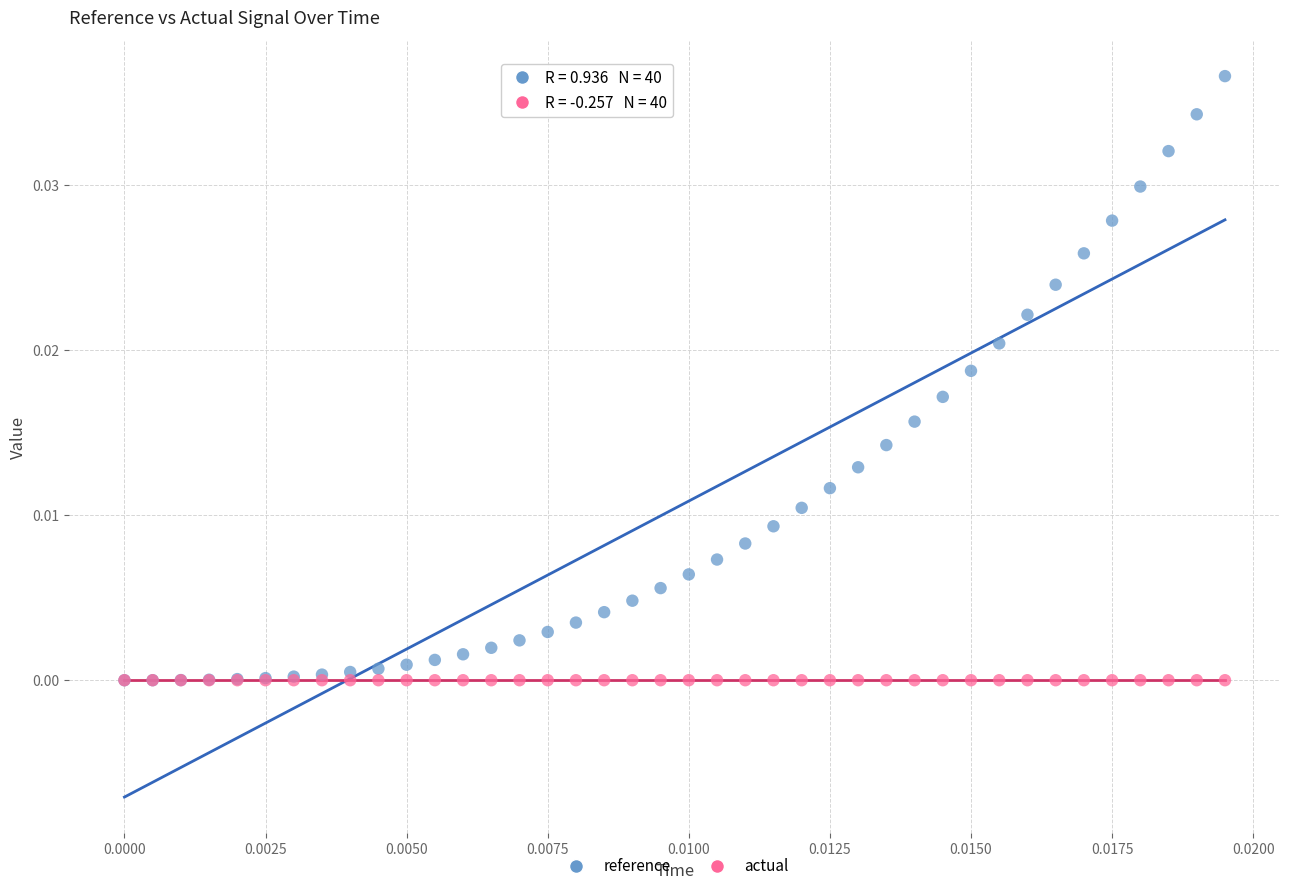

What are all the series names shown in the legend?

reference, actual